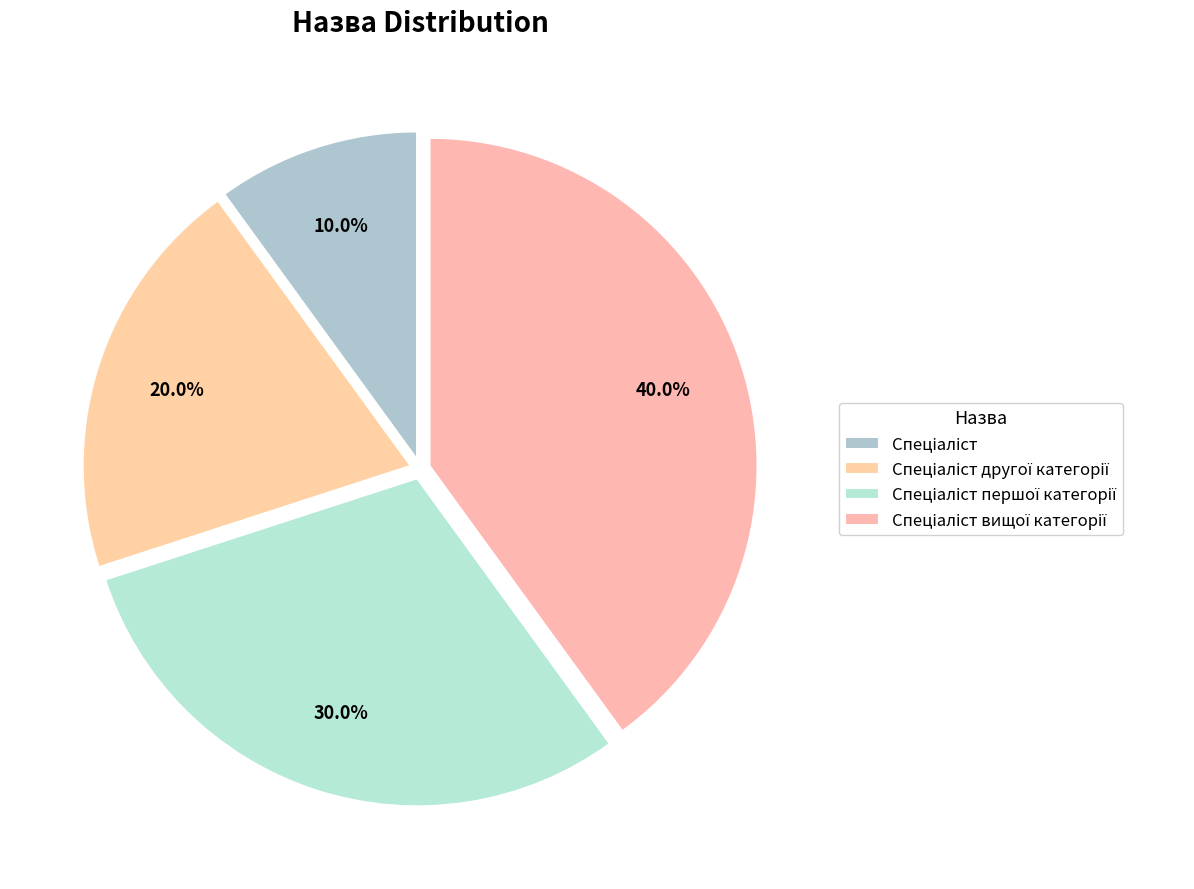

Is there any slice that represents more than half of the pie?

No